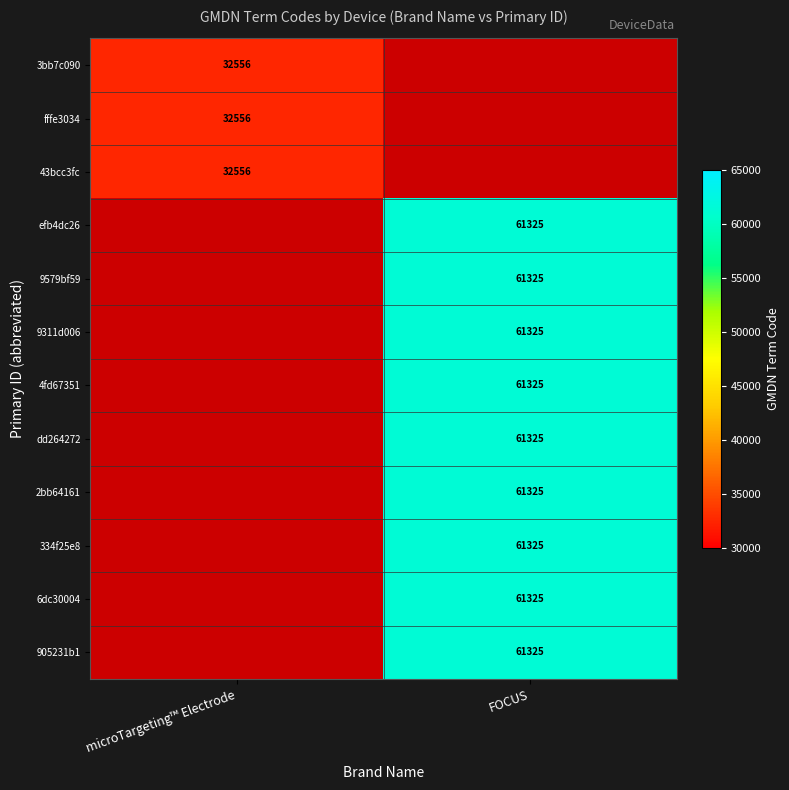

Is the value of 334f25e8 at FOCUS greater than the value of fffe3034 at microTargeting™ Electrode?

Yes